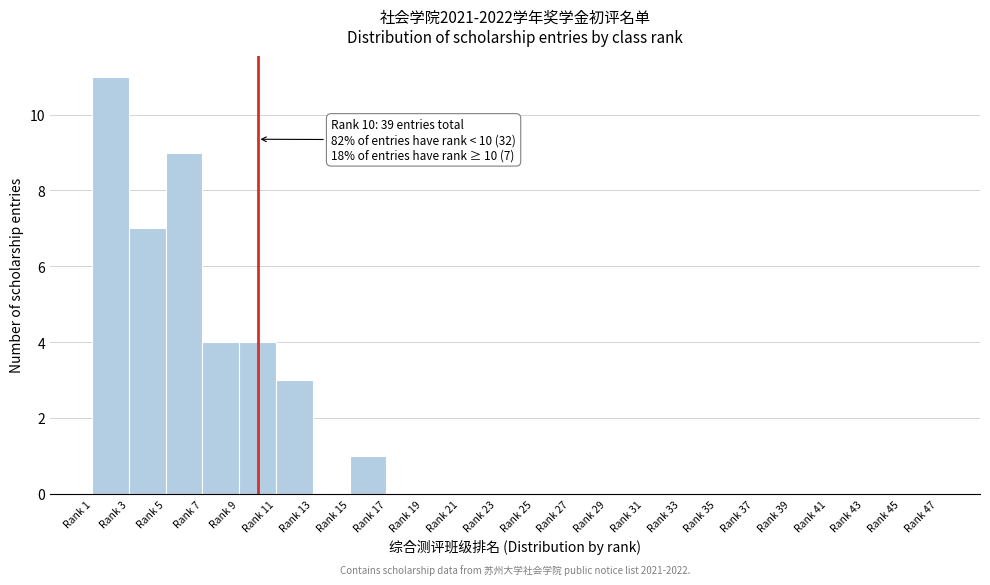

Reading left to right, what are all the values shown in this chart?

Rank 1=11	Rank 3=7	Rank 5=9	Rank 7=4	Rank 9=4	Rank 11=3	Rank 13=0	Rank 15=1	Rank 17=0	Rank 19=0	Rank 21=0	Rank 23=0	Rank 25=0	Rank 27=0	Rank 29=0	Rank 31=0	Rank 33=0	Rank 35=0	Rank 37=0	Rank 39=0	Rank 41=0	Rank 43=0	Rank 45=0